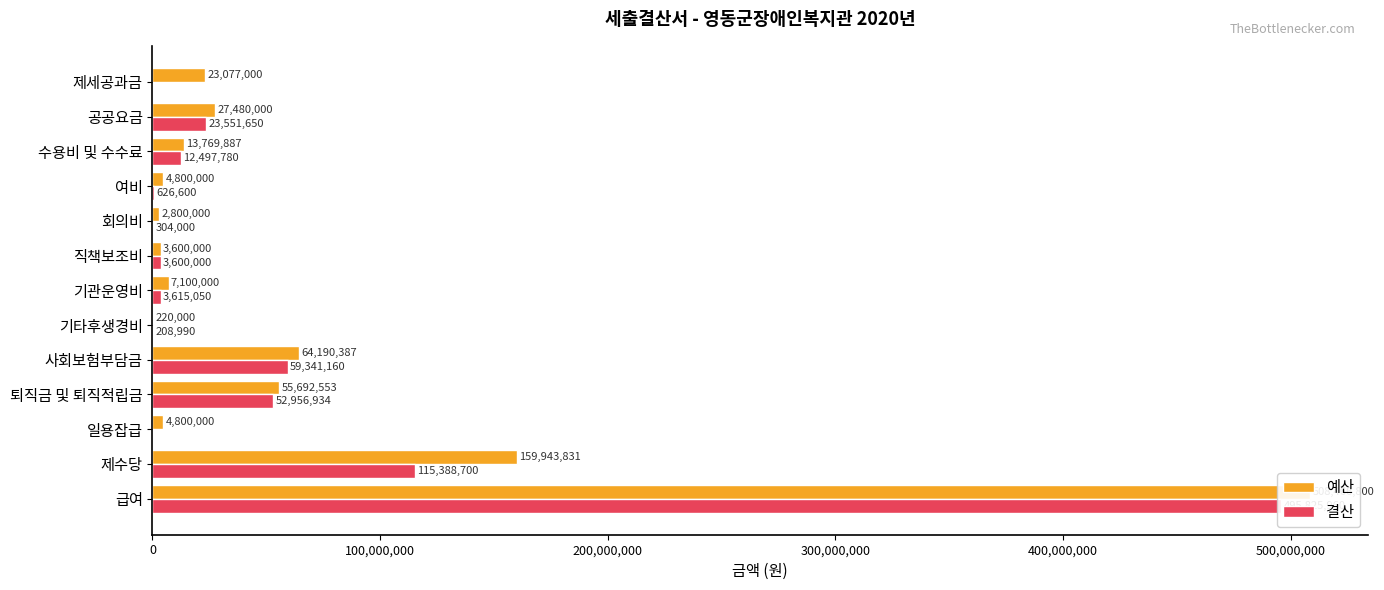

What is the average value of the 예산 series?

67380035